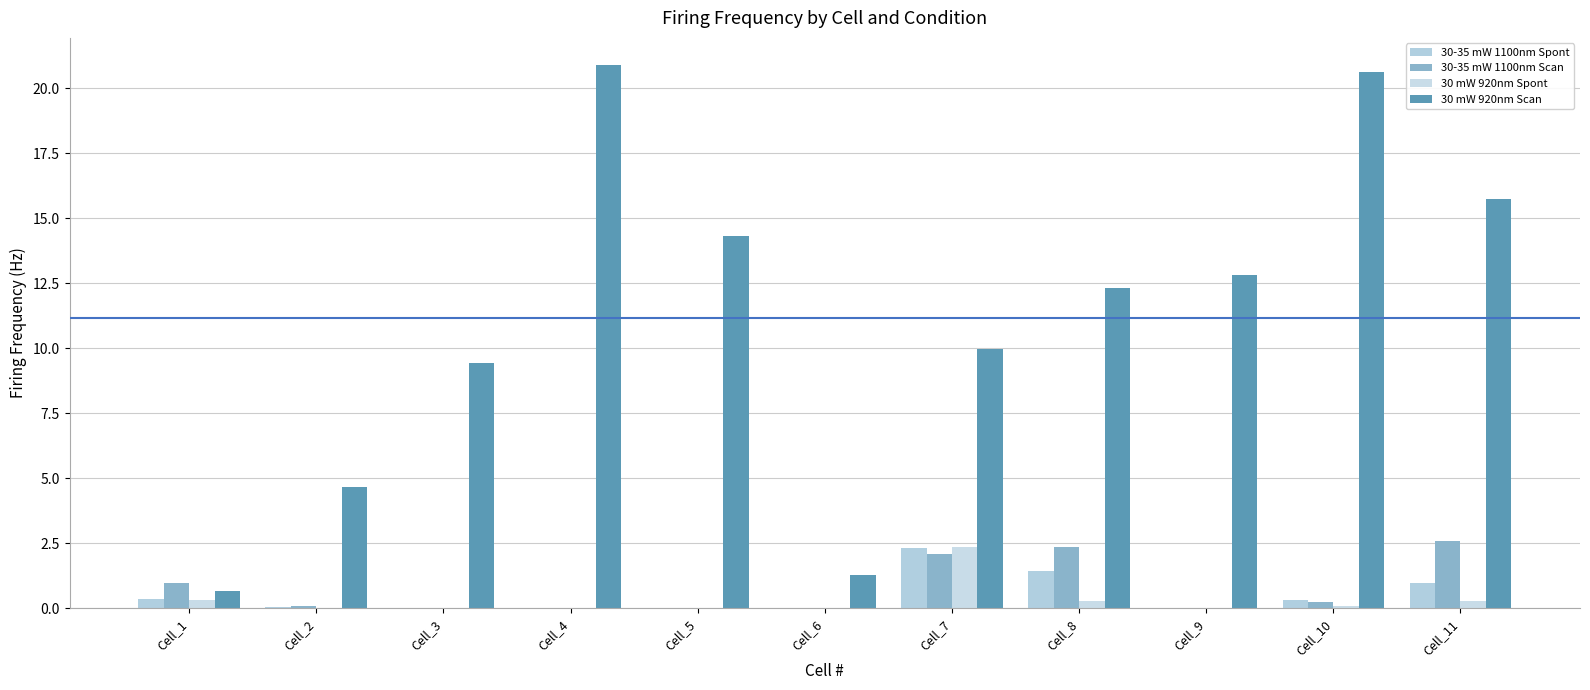

Does the chart contain stacked bars?

No